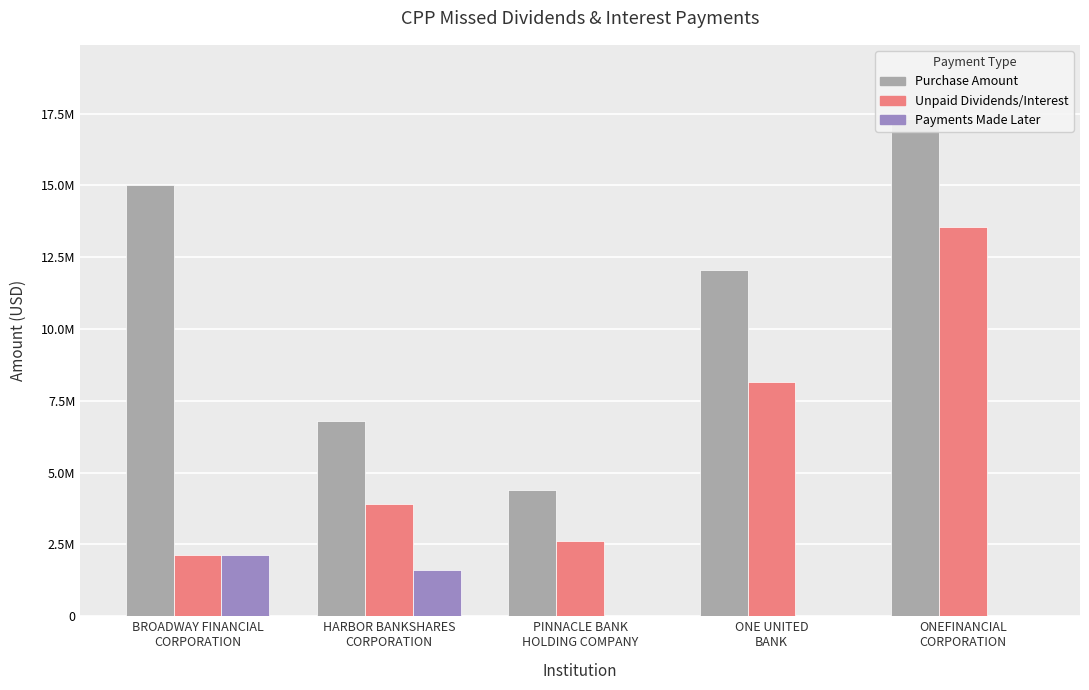

What is the sum of all Unpaid Dividends/Interest values?

30388086.7